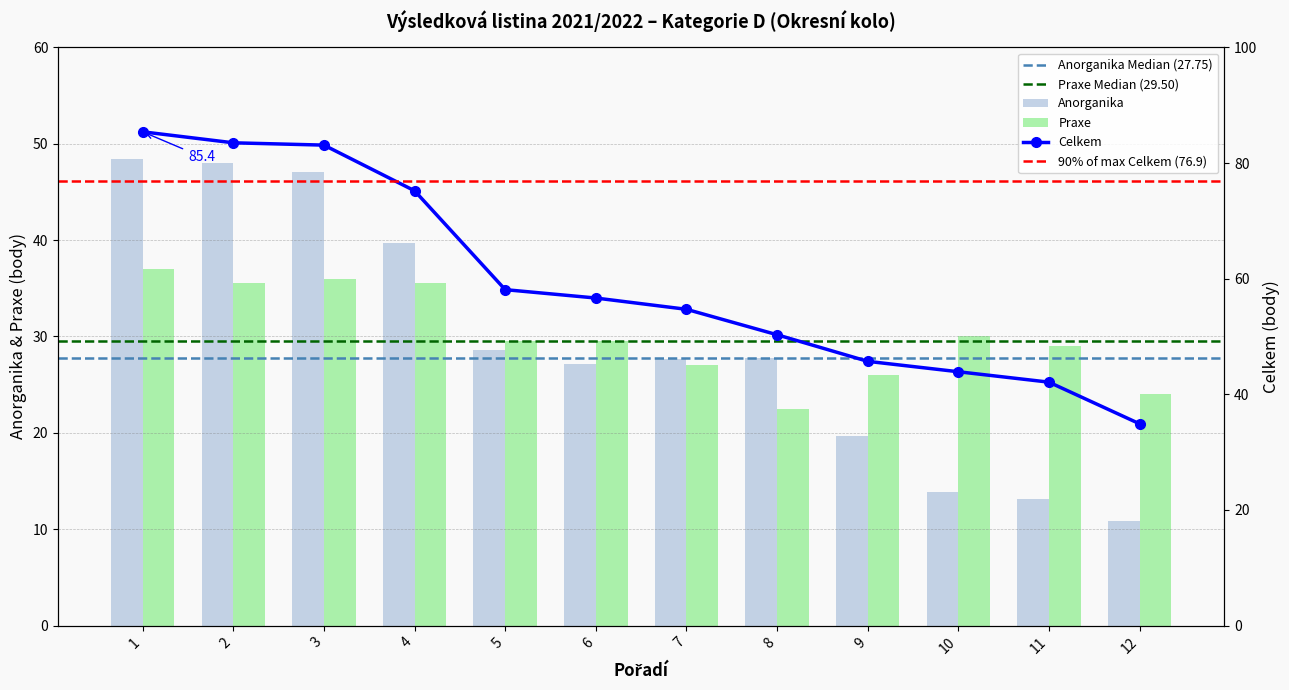

At which label does Praxe first exceed 29?

1